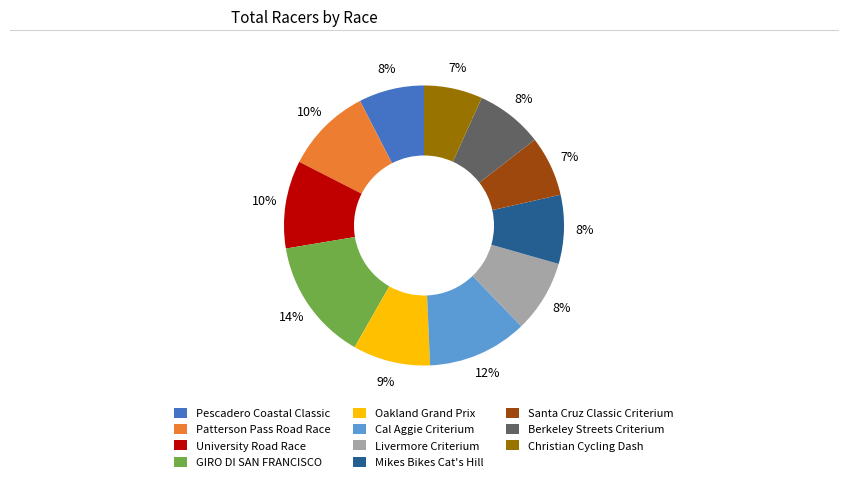

Is Christian Cycling Dash the majority of the pie?

No